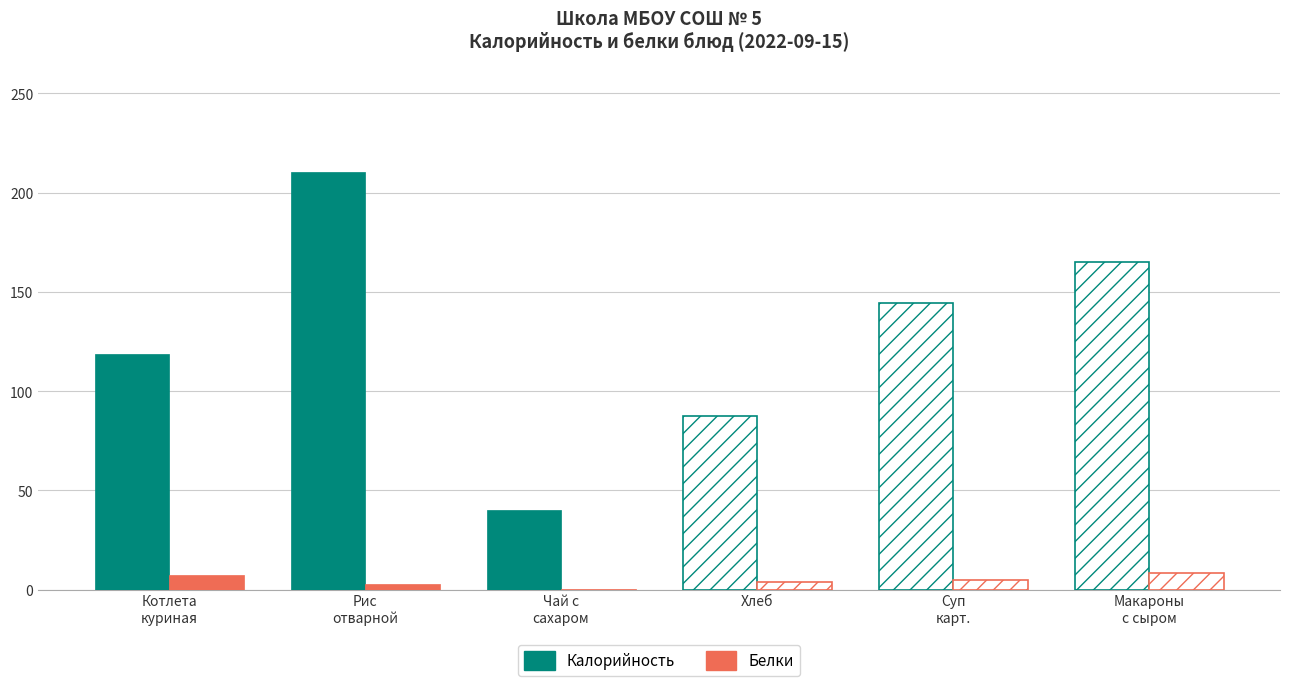

The Белки series shows 1.2 at Хлеб. True or false?

False